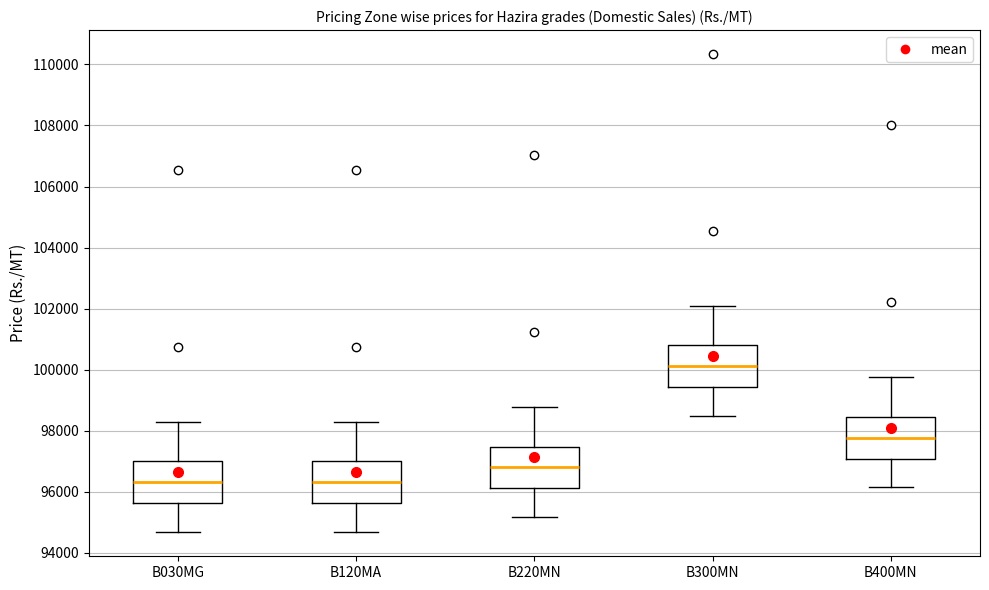

Reading left to right, read every box against the y-axis: the position of its median line, the range the box covers, and the ends of its whiskers. The values are not printed on the chart, so give them approximately, as read against the axis.

B030MG: median 96400, box 95600 to 97000, whiskers 94600 to 98200
B120MA: median 96400, box 95600 to 97000, whiskers 94600 to 98200
B220MN: median 96800, box 96200 to 97400, whiskers 95200 to 98800
B300MN: median 100200, box 99400 to 100800, whiskers 98400 to 102000
B400MN: median 97800, box 97000 to 98400, whiskers 96200 to 99800